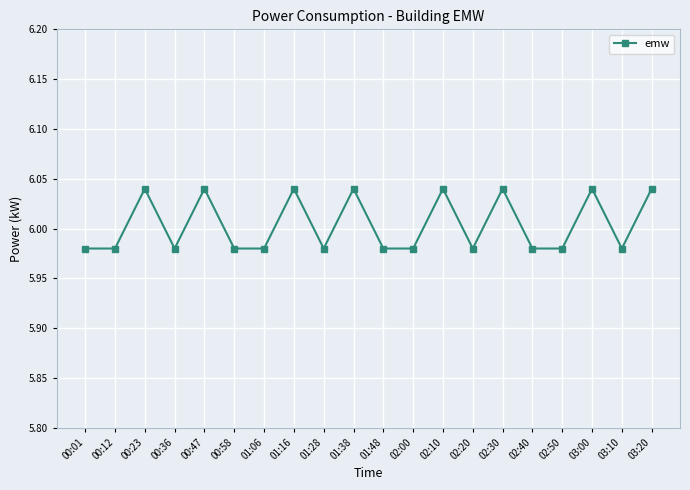

What is the sum of all values?

120.1